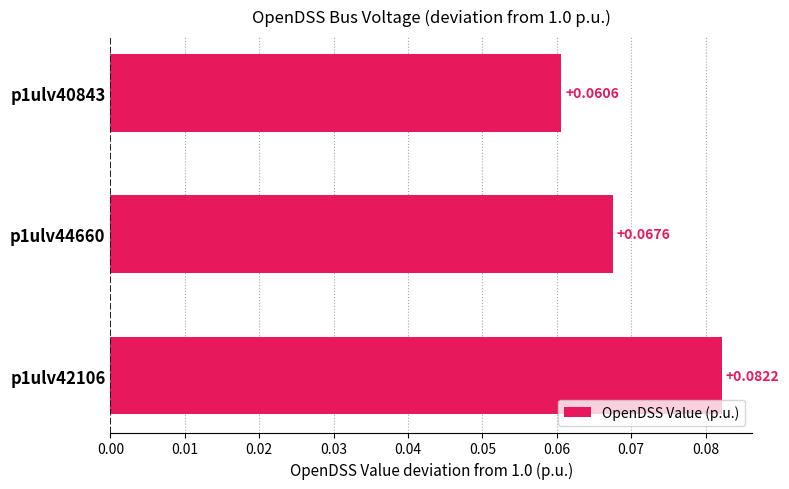

Which has a higher value, p1ulv42106 or p1ulv40843?

p1ulv42106